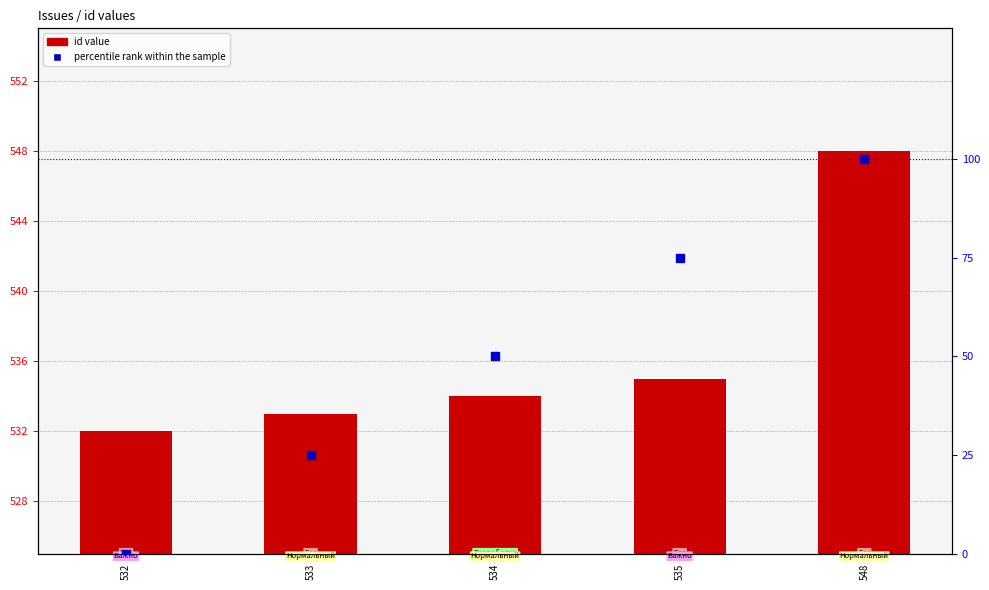

Which series has the largest total across all categories?

id value